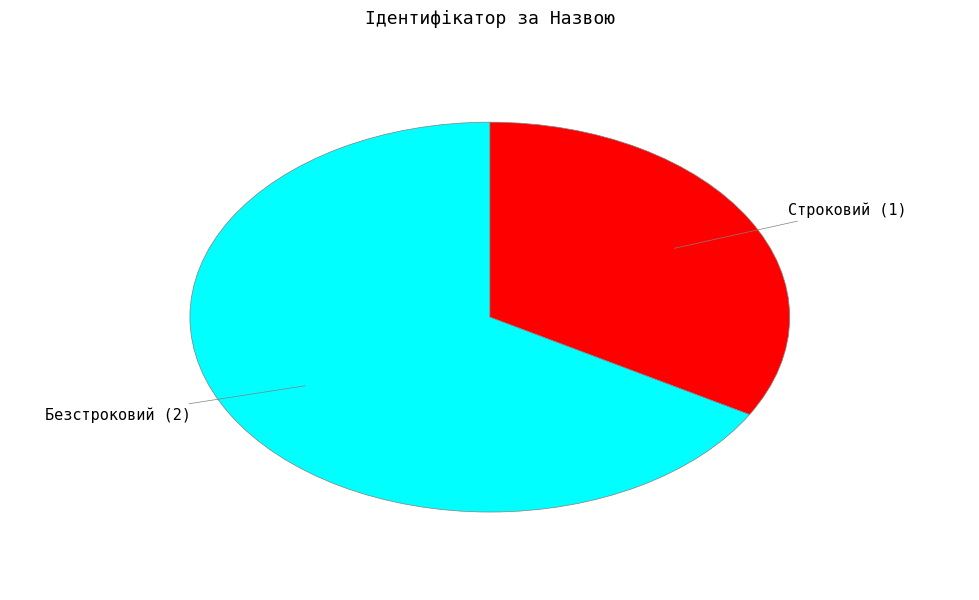

Does any single category account for the majority?

Yes